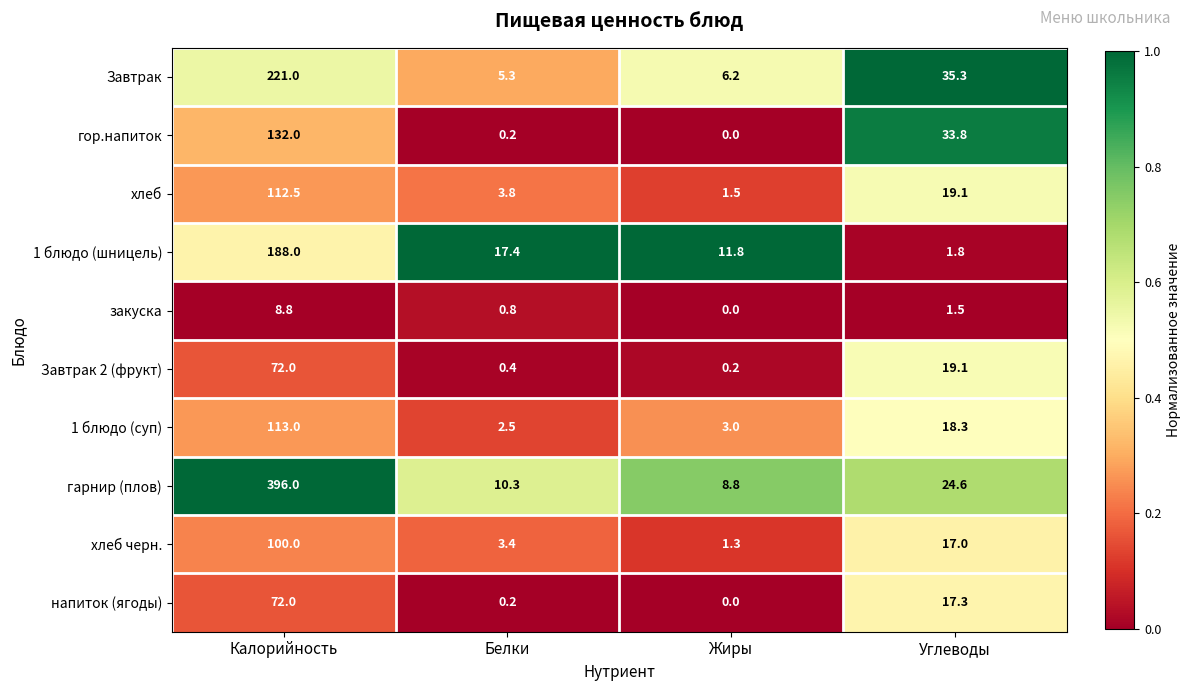

Which series has the largest total across all categories?

гарнир (плов)